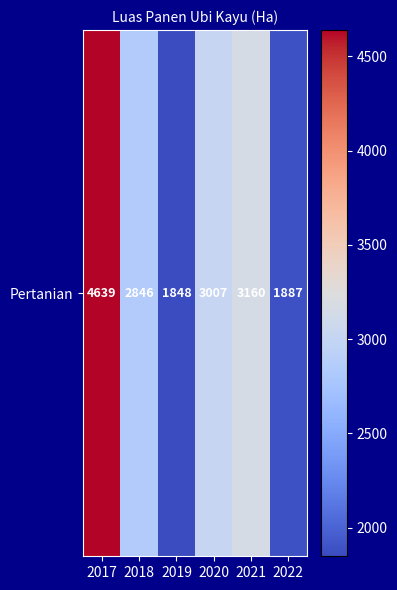

Where does the data first go above 3007?

2017